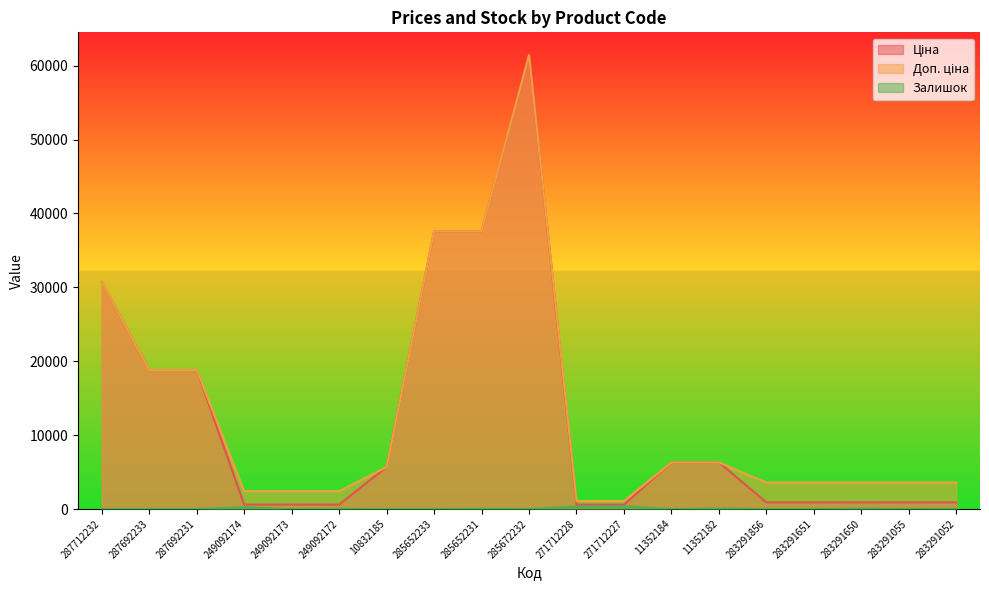

Where is the first local maximum for Доп. ціна?

285672232